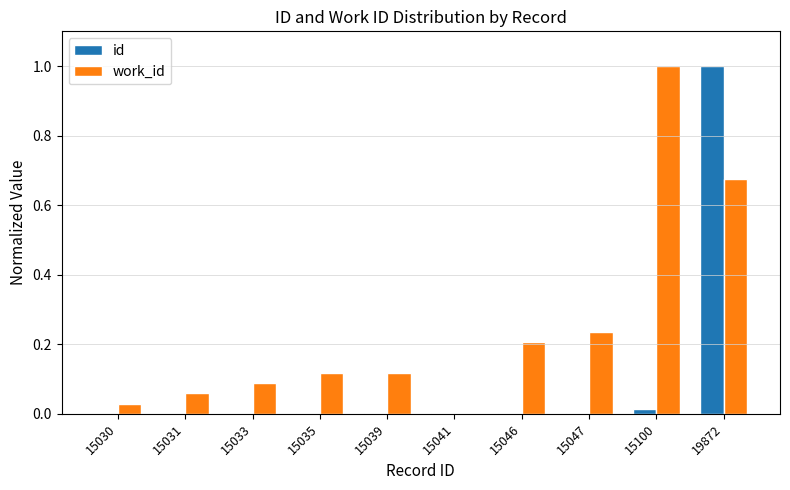

What is the highest value of the id series?

1.0